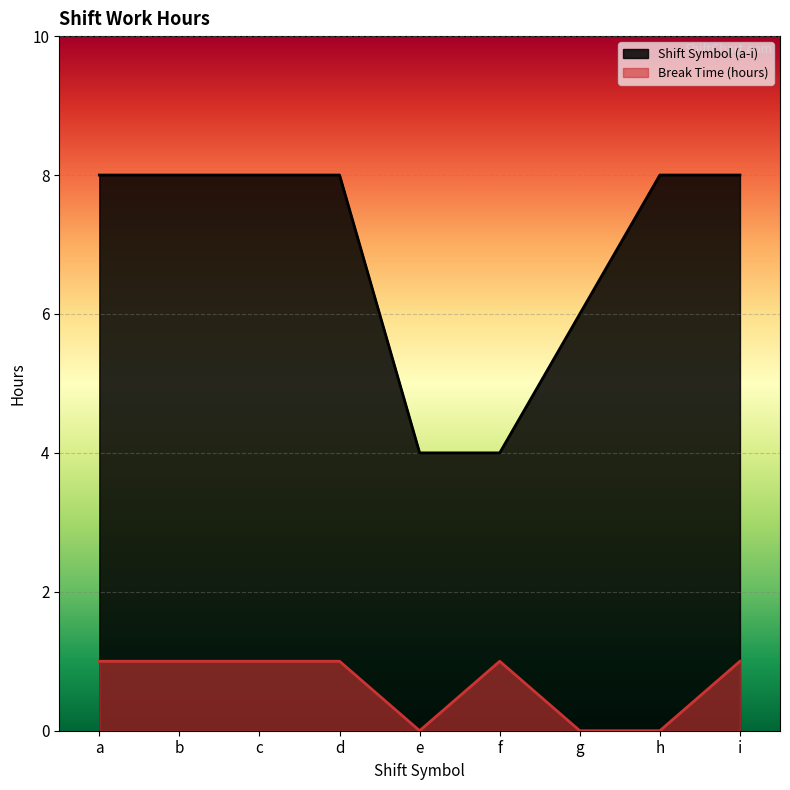

At which category does Break Time (hours) reach its first local peak?

f